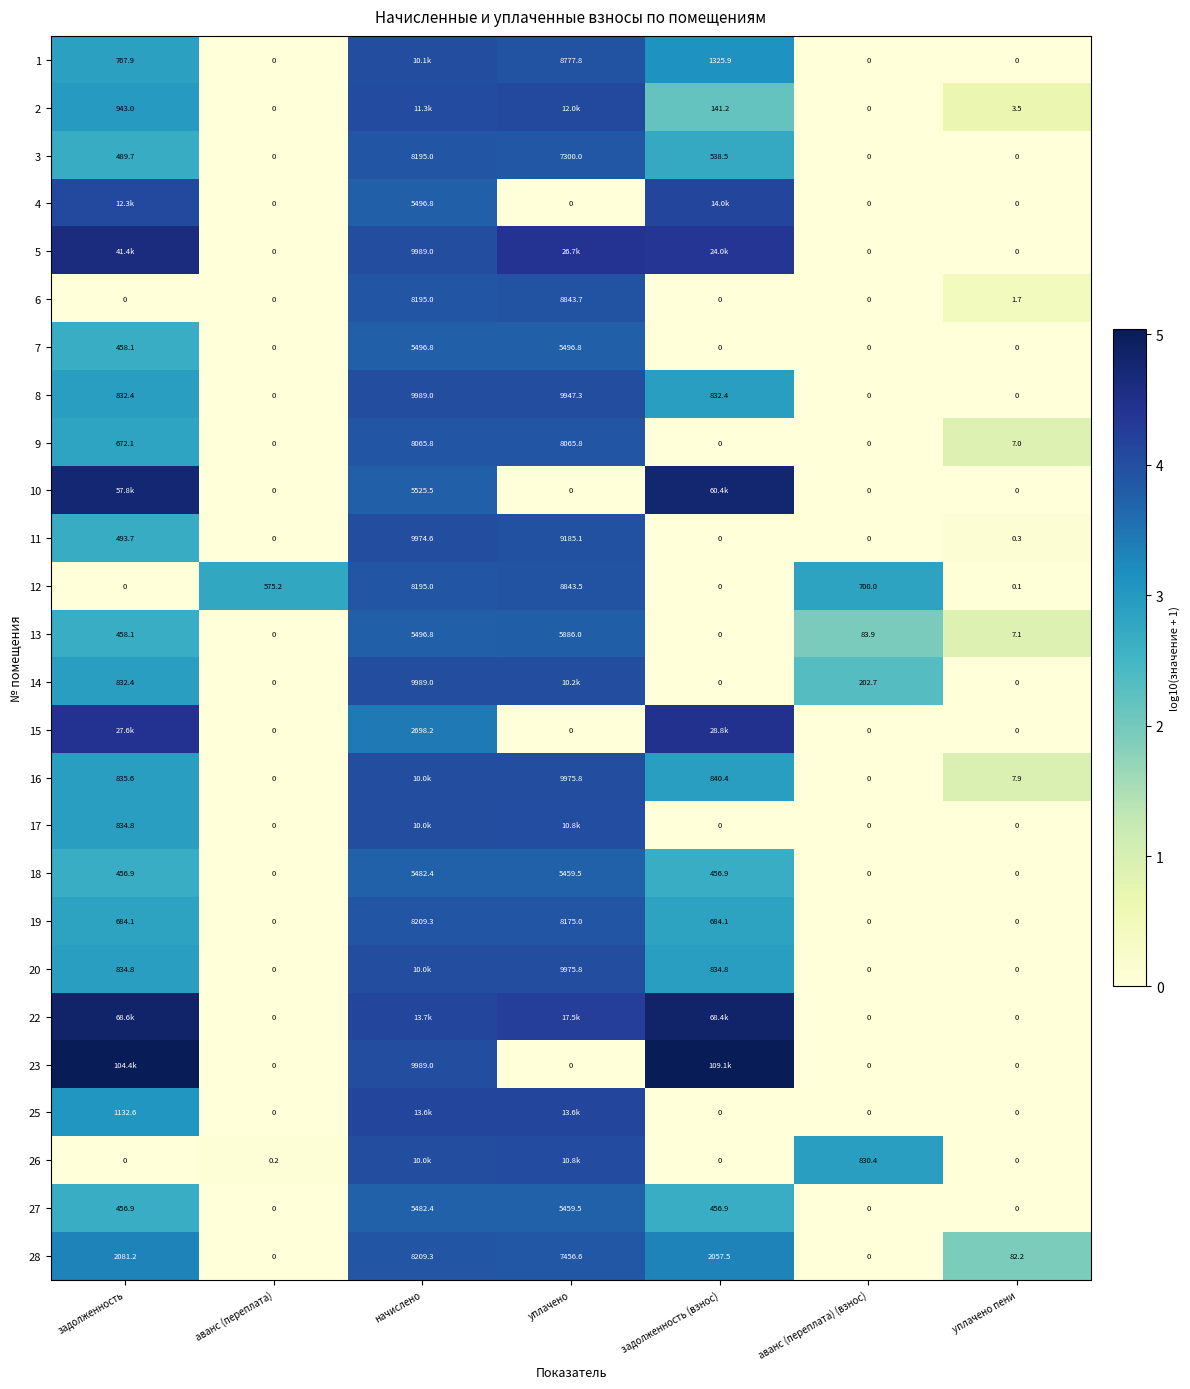

Is the value of 28 at уплачено пени greater than the value of 12 at начислено?

No